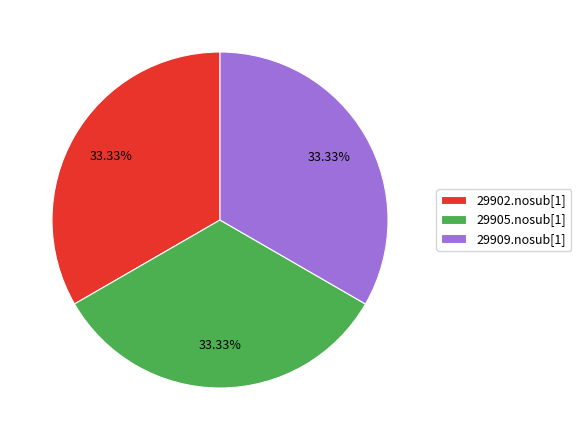

Combined, do 29902.nosub[1] and 29905.nosub[1] account for over 50%?

Yes